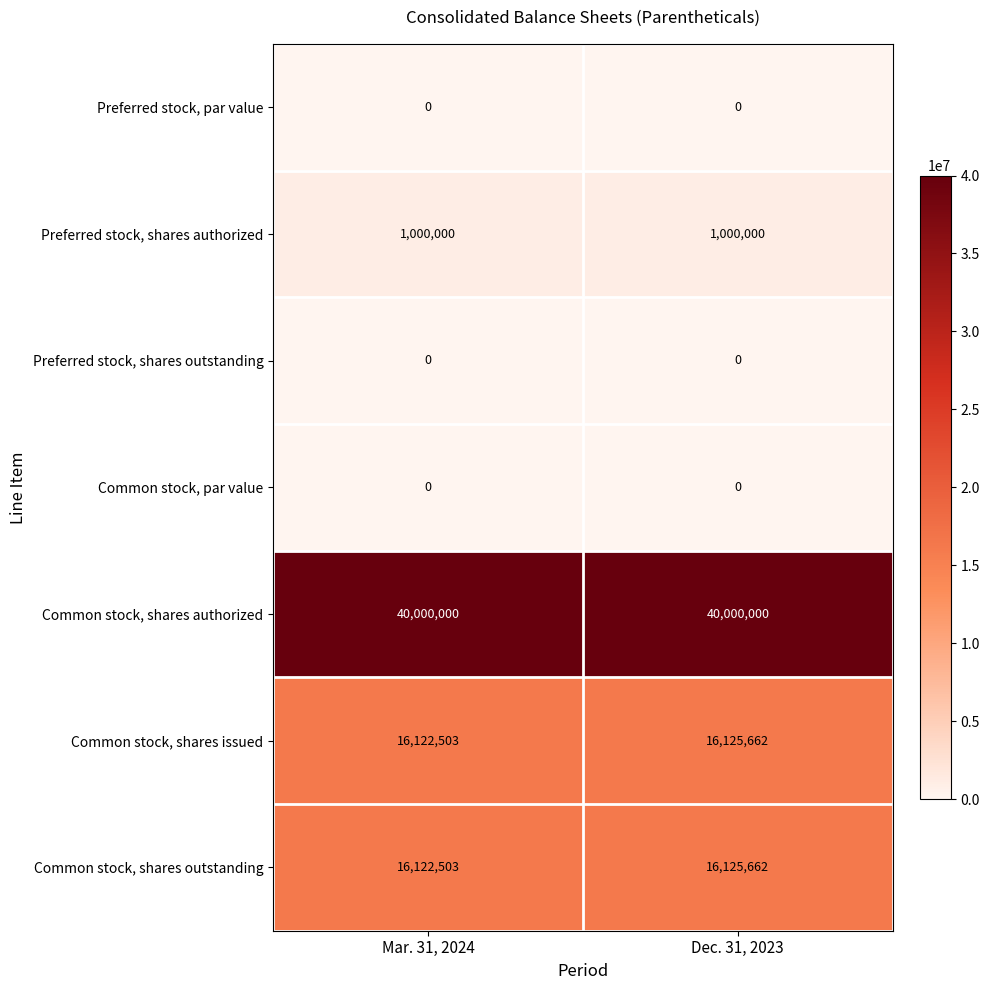

How many series are shown in this chart?

7